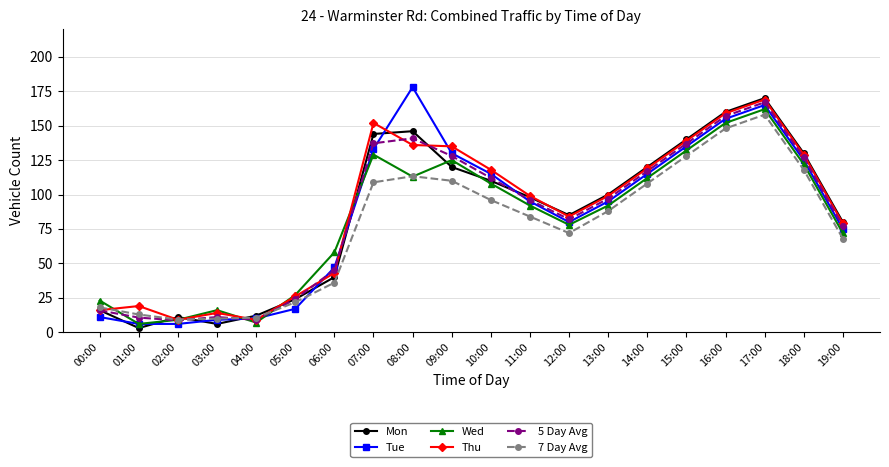

Is it true that Thu equals 169.0 at 17:00?

True